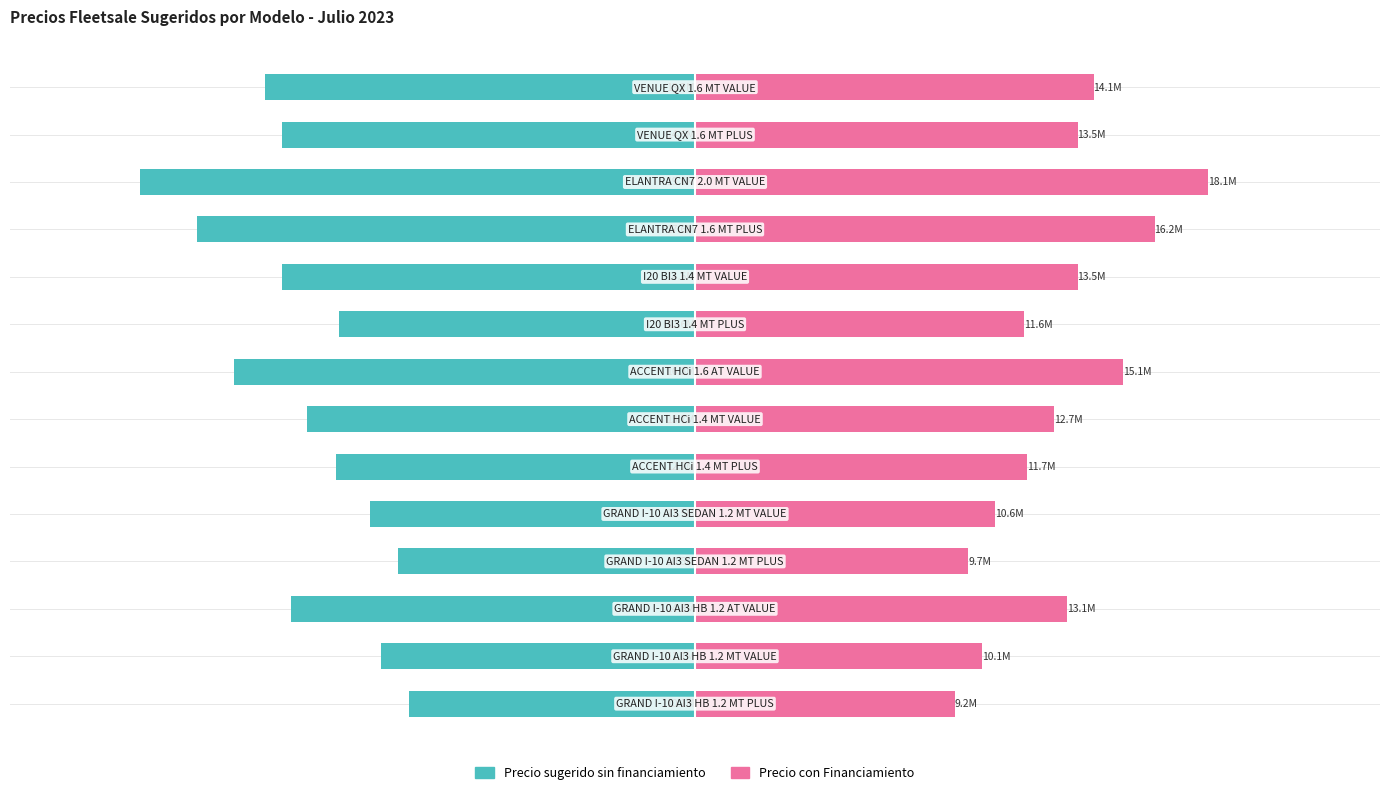

Which series changed the most between 1 and 12?

Precio sugerido sin financiamiento